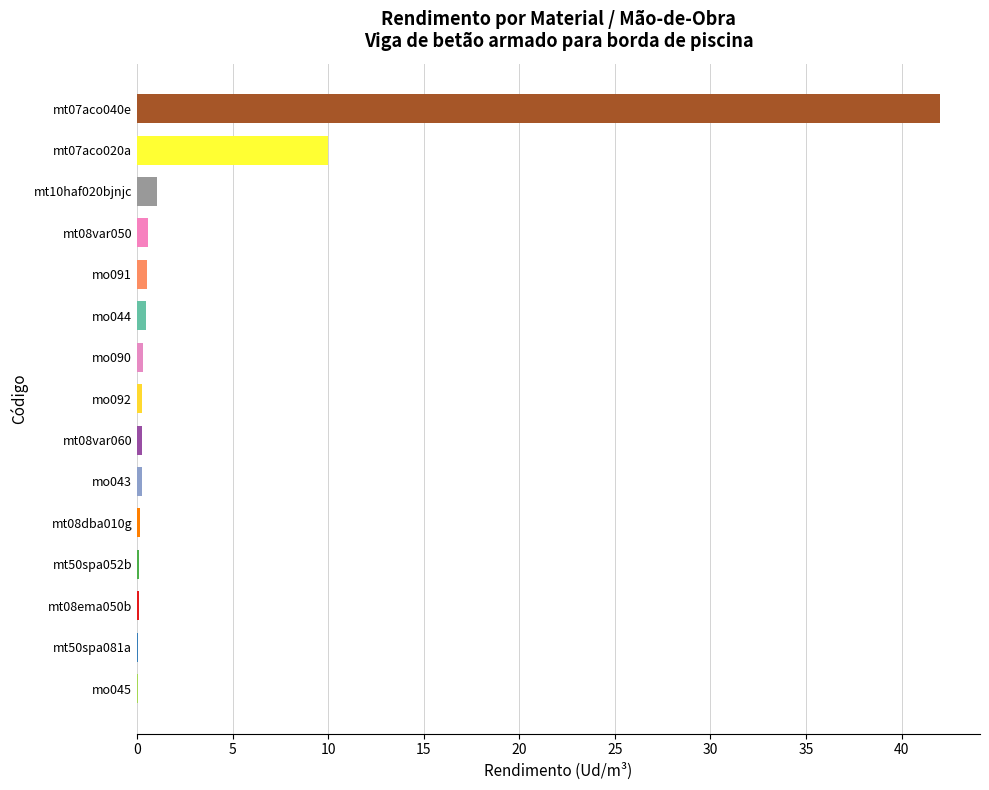

Between mt08var060 and mo091, which is larger?

mo091